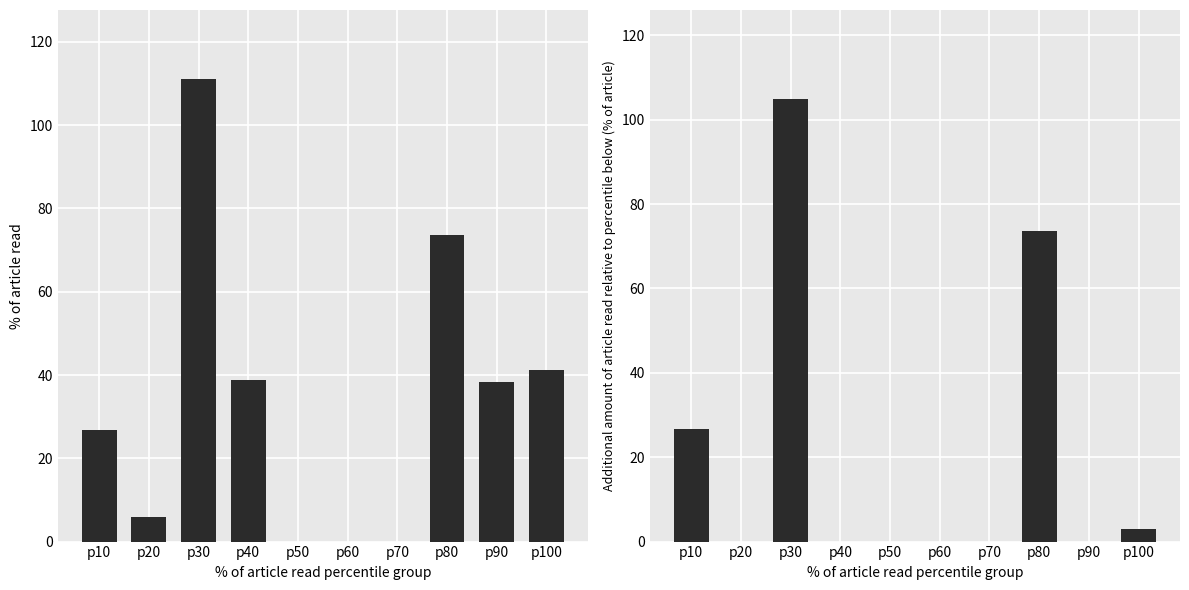

At which category is the sum across all series the highest?

p30